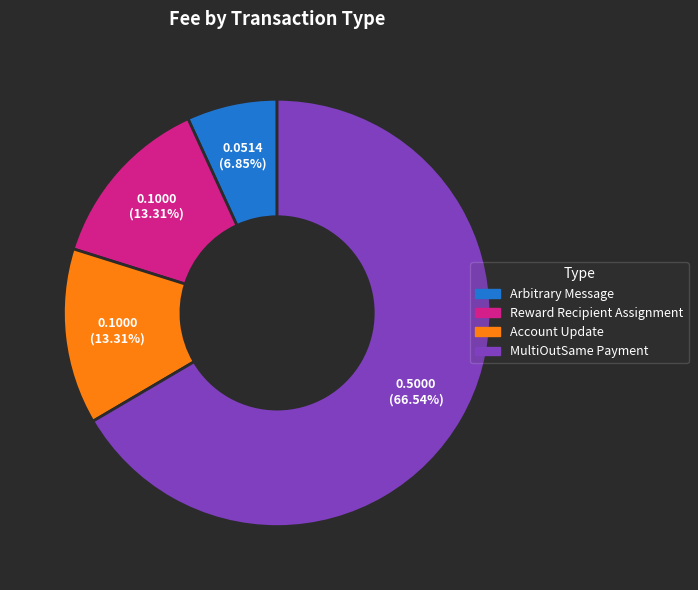

Is Arbitrary Message the majority of the pie?

No